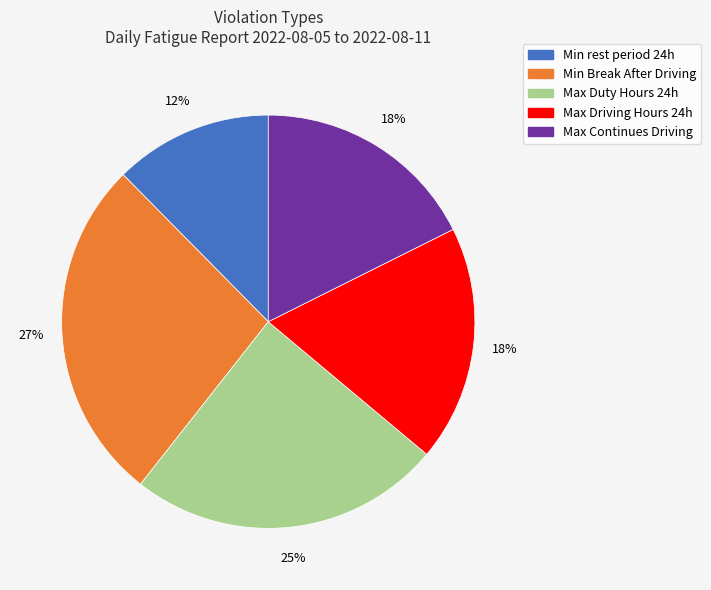

Is there any slice that represents more than half of the pie?

No